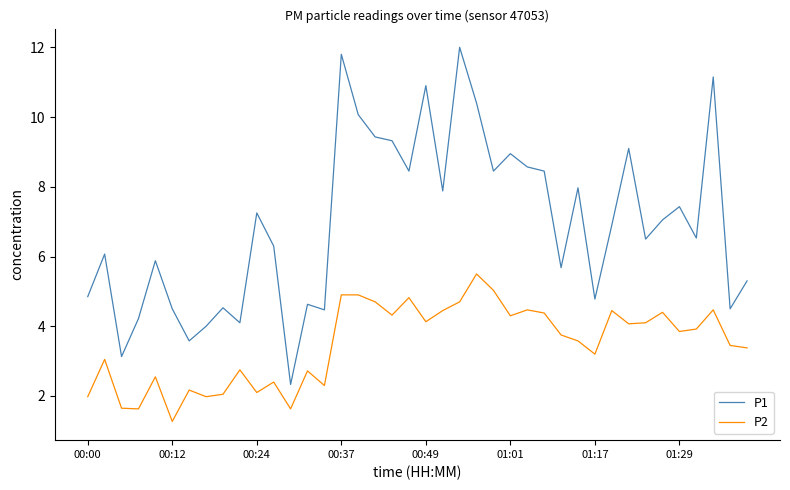

List the series in order of their peak value, lowest first.

P2, P1